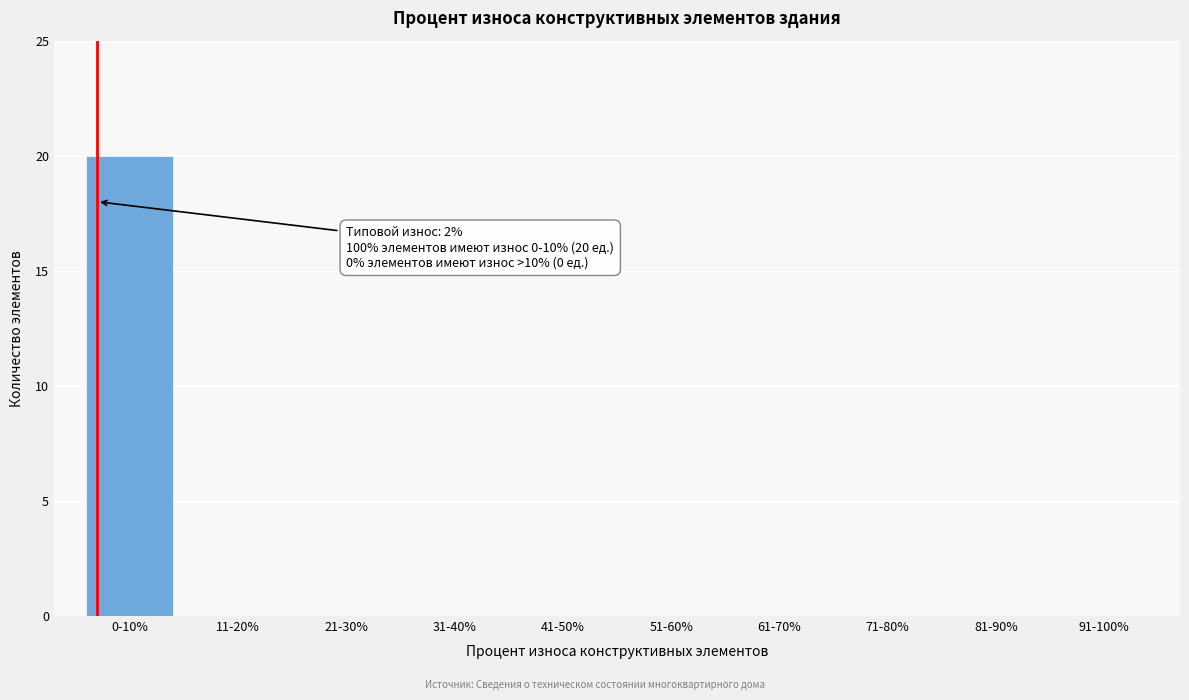

Reading left to right, extract all data points from this chart.

0-10%=20	11-20%=0	21-30%=0	31-40%=0	41-50%=0	51-60%=0	61-70%=0	71-80%=0	81-90%=0	91-100%=0